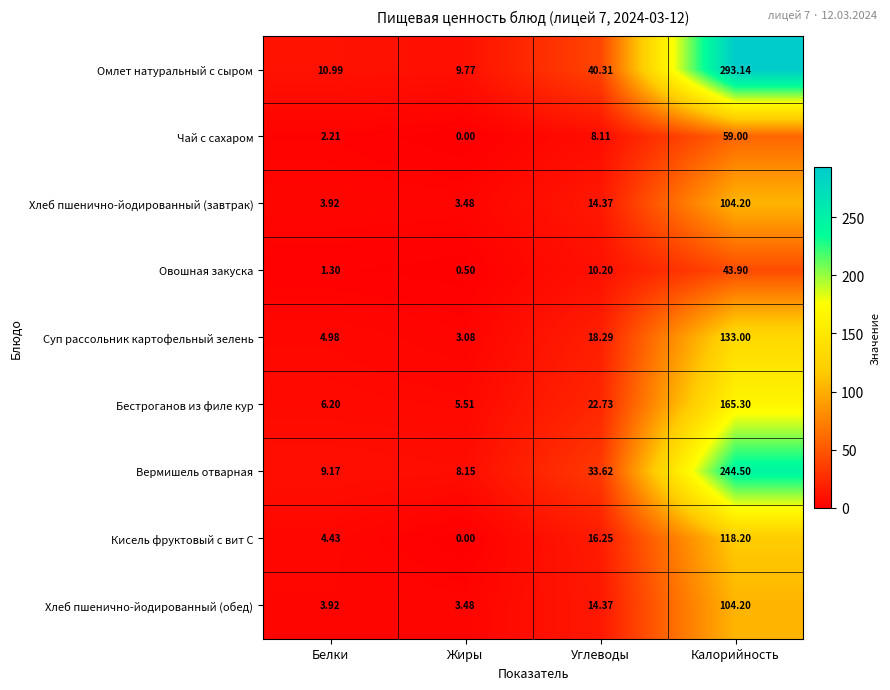

How many data points in Кисель фруктовый с вит С are above 16?

2